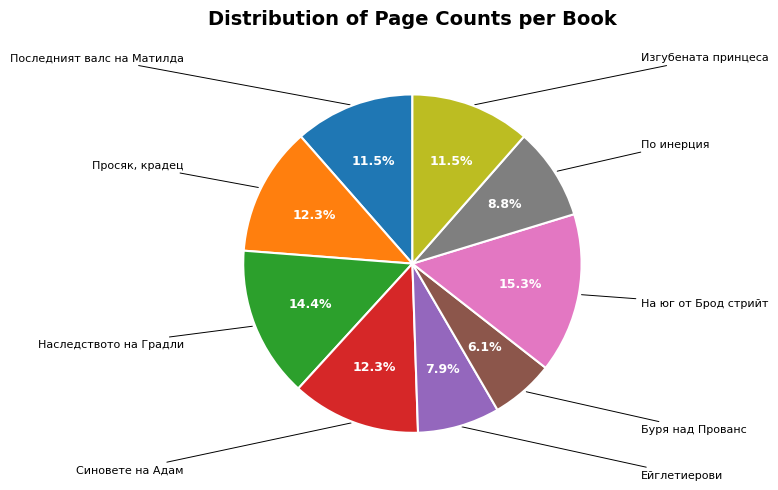

Does any single category account for the majority?

No